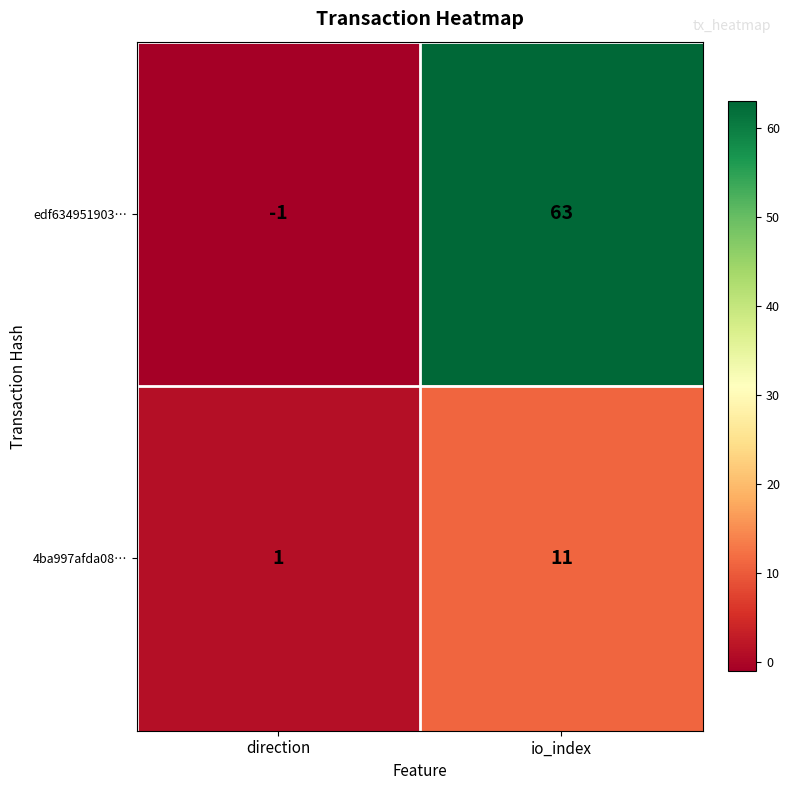

At which label is edf634951903… closest to 31?

direction